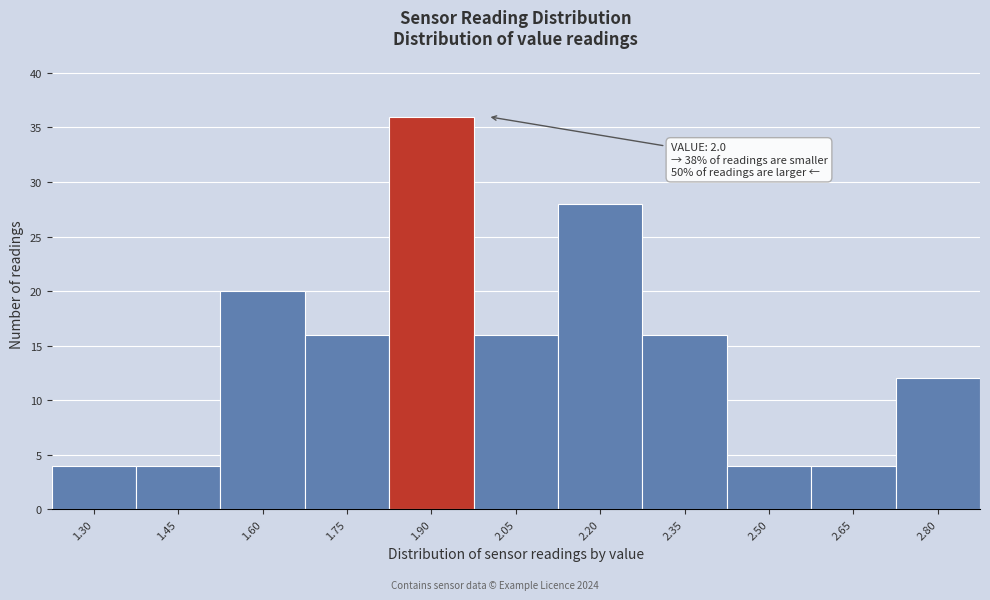

Reading left to right, what are all the values shown in this chart?

4	4	20	16	36	16	28	16	4	4	12